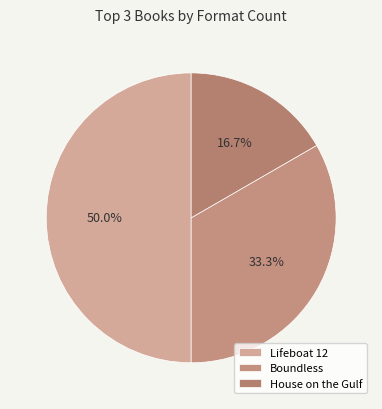

What is the ratio of the value at Boundless to the value at Lifeboat 12?

0.7